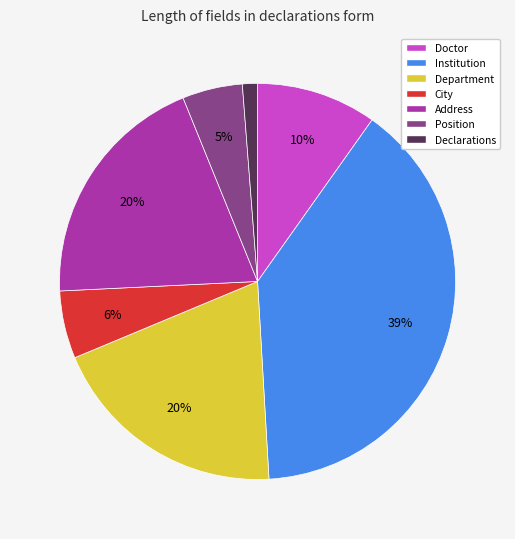

Combined, do Position and Institution account for over 50%?

No